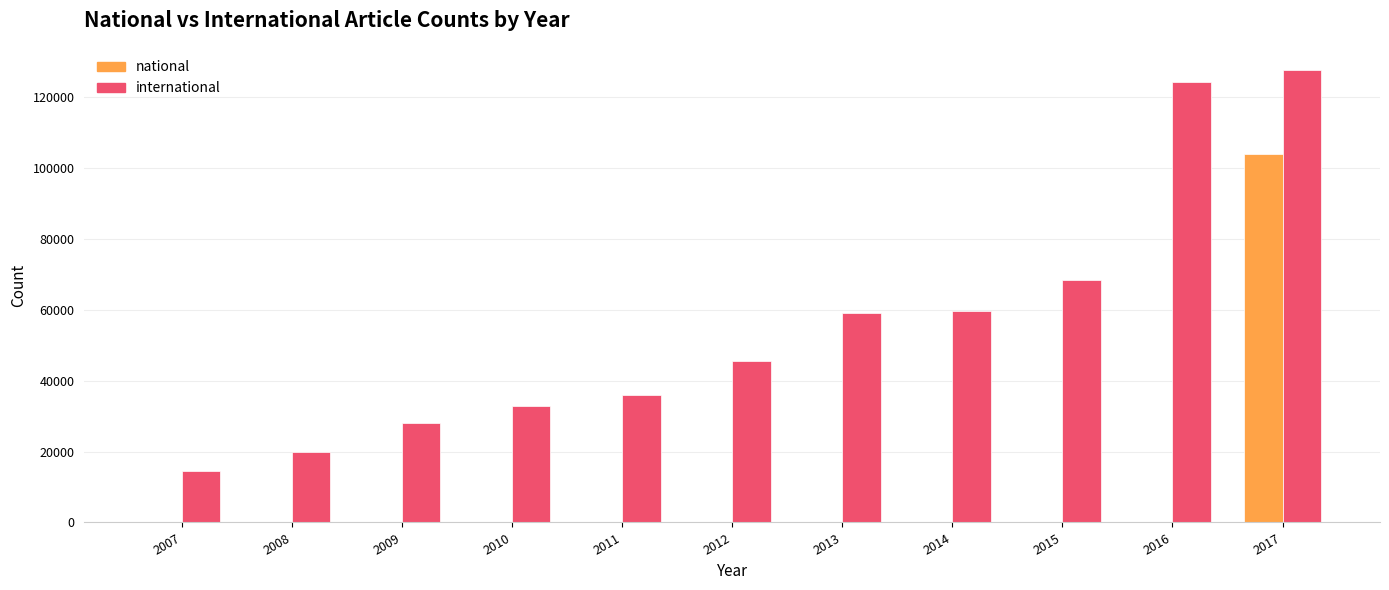

The value of national at 2014 is 0. True or false?

True